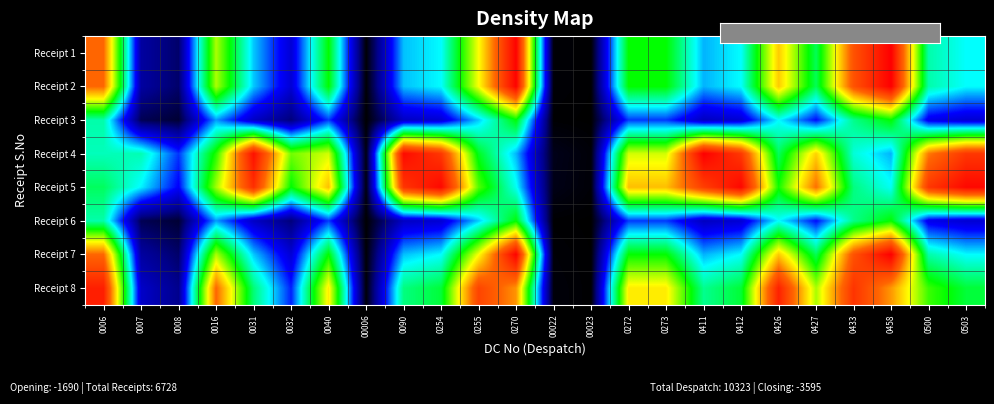

List the series in order of their peak value, lowest first.

Receipt 3, Receipt 6, Receipt 8, Receipt 5, Receipt 1, Receipt 2, Receipt 4, Receipt 7